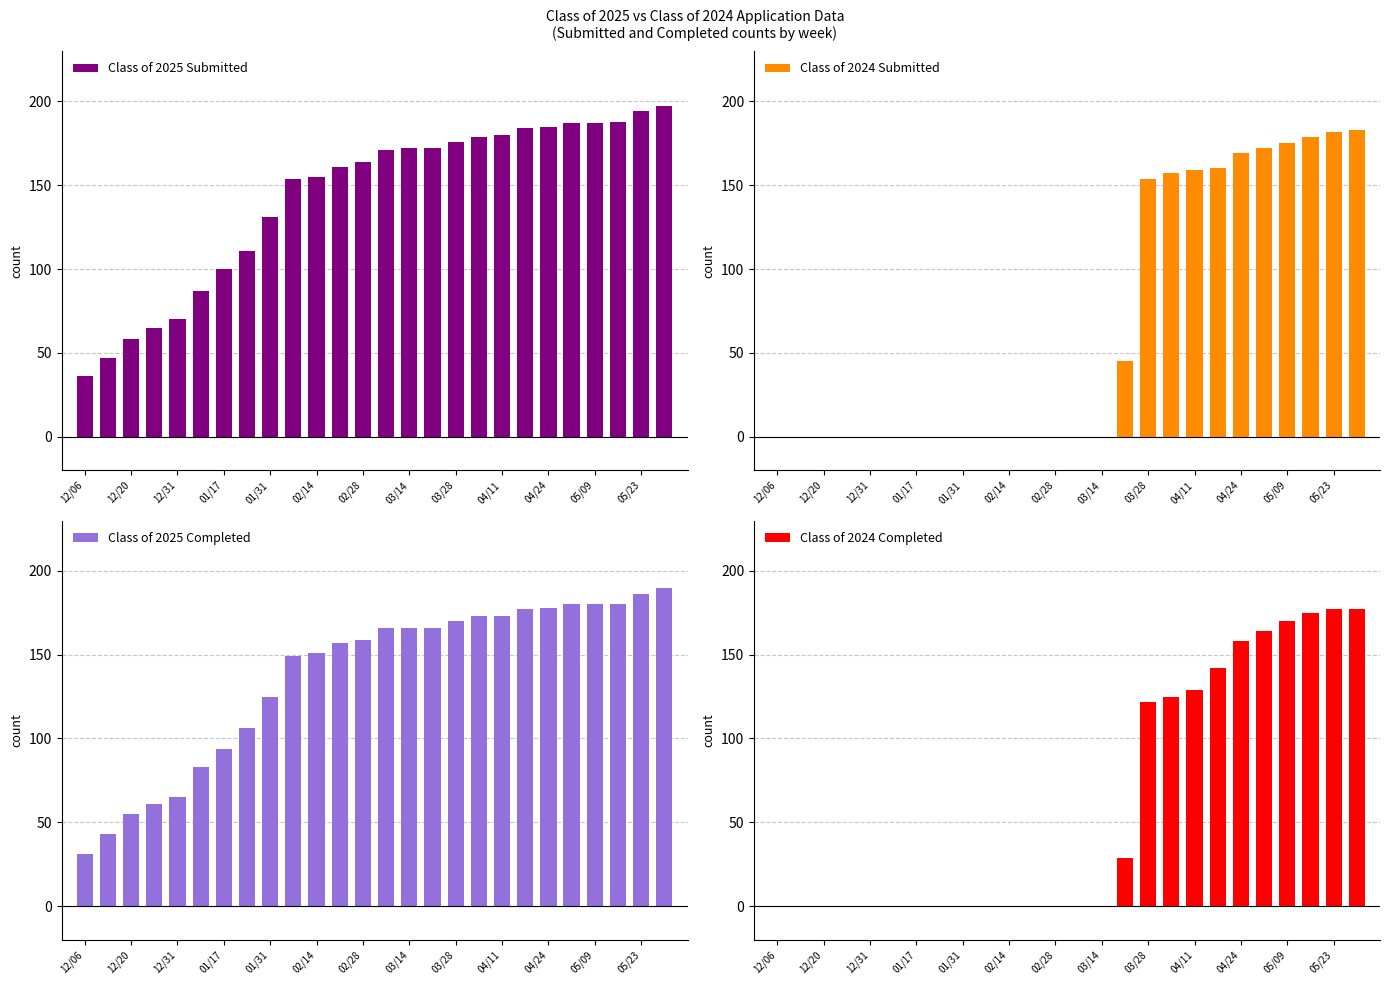

At how many categories does at least one series exceed 90?

20